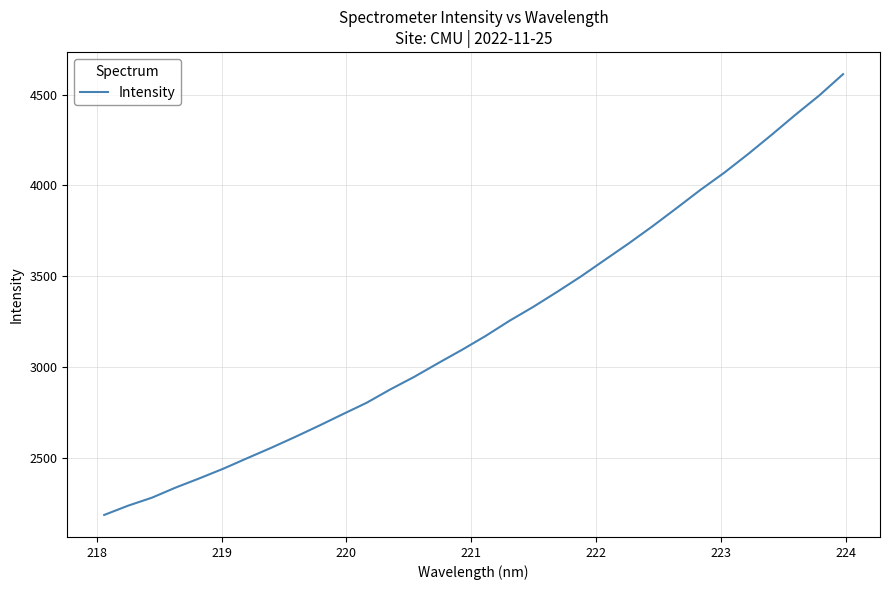

What is the smallest value displayed?

2186.4